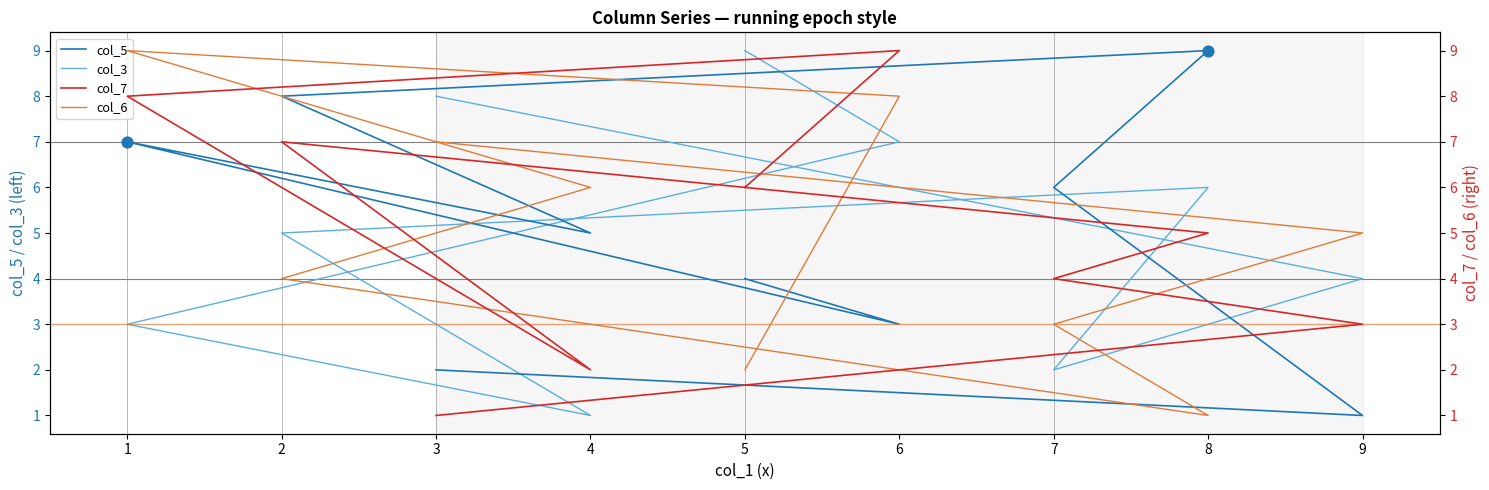

What is the total value across all series at 8?

21